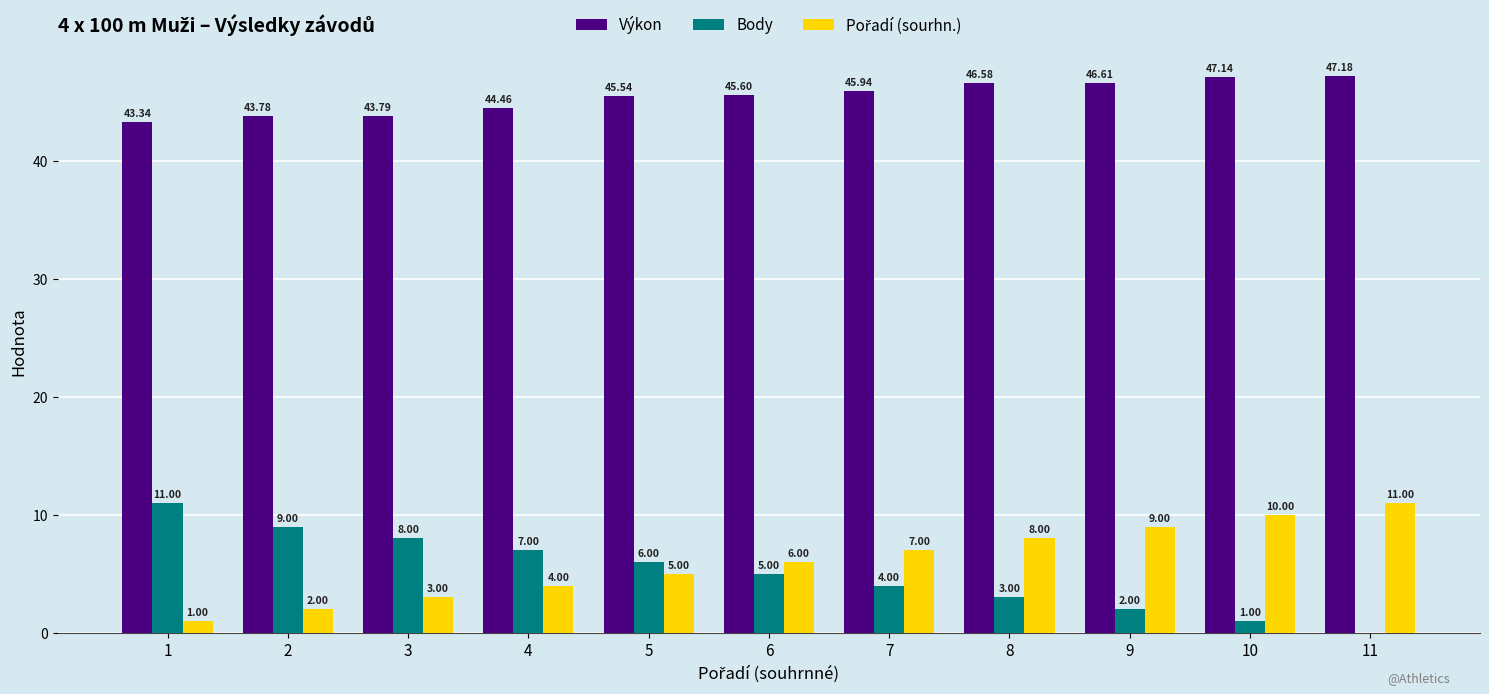

At which category is the sum across all series the highest?

11